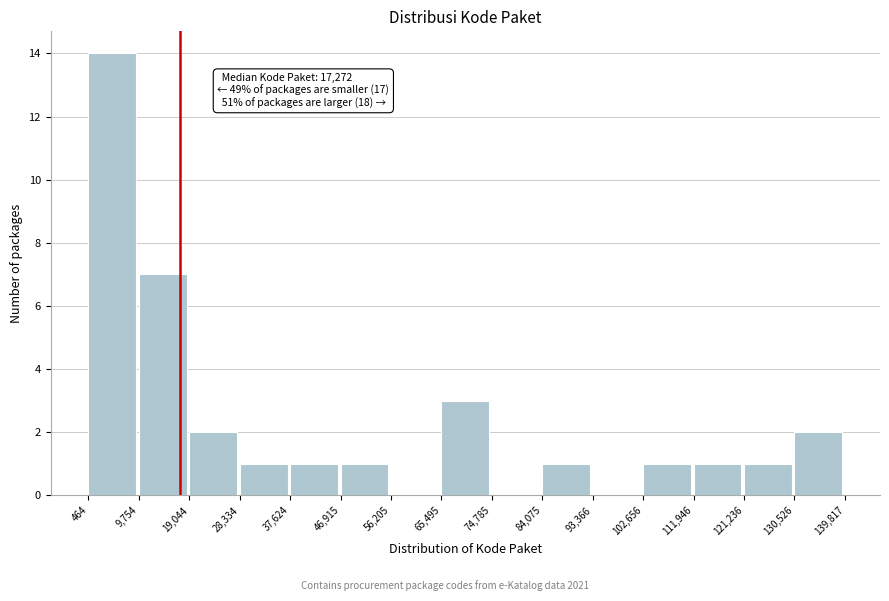

Which range on the x-axis has the tallest bar?

464 to 9,754